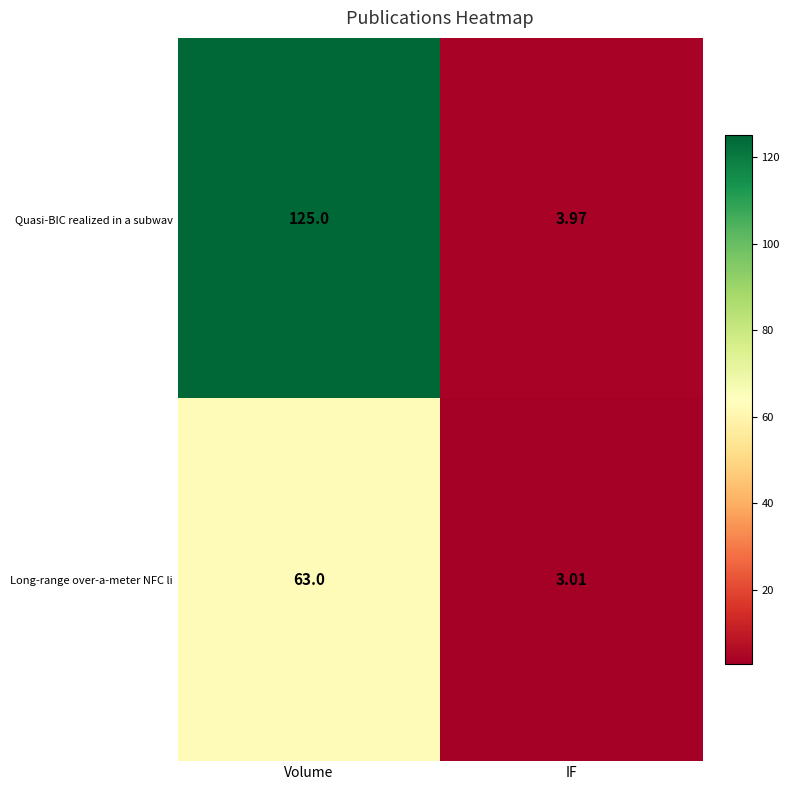

At how many categories does at least one series exceed 15?

1